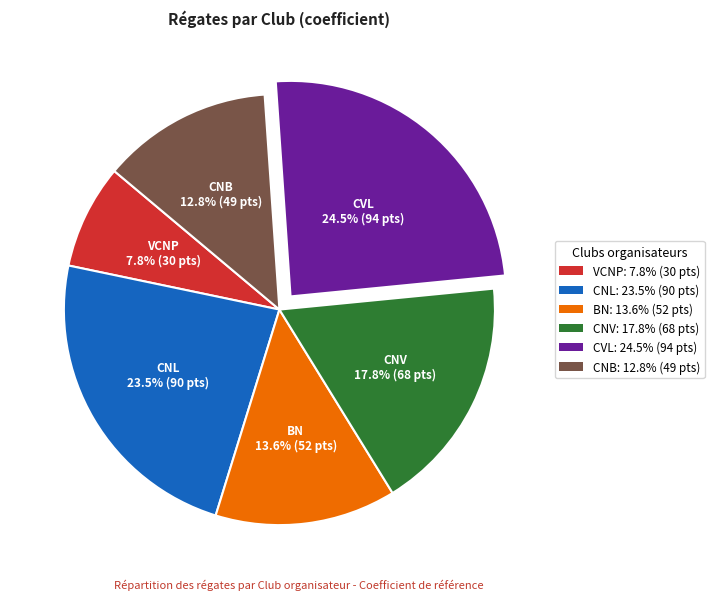

Is there any slice that represents more than half of the pie?

No